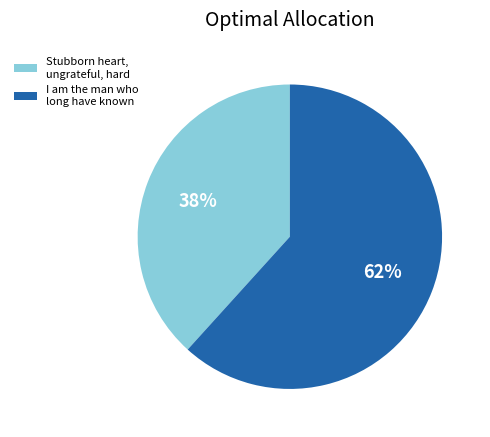

To the nearest percent, what is the average slice percentage?

50%